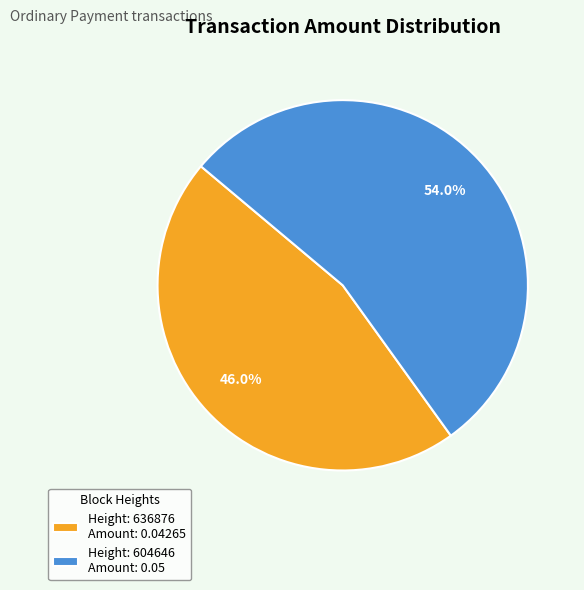

What percentage do Height: 636876 Amount: 0.04265 and Height: 604646 Amount: 0.05 together represent?

100.0%